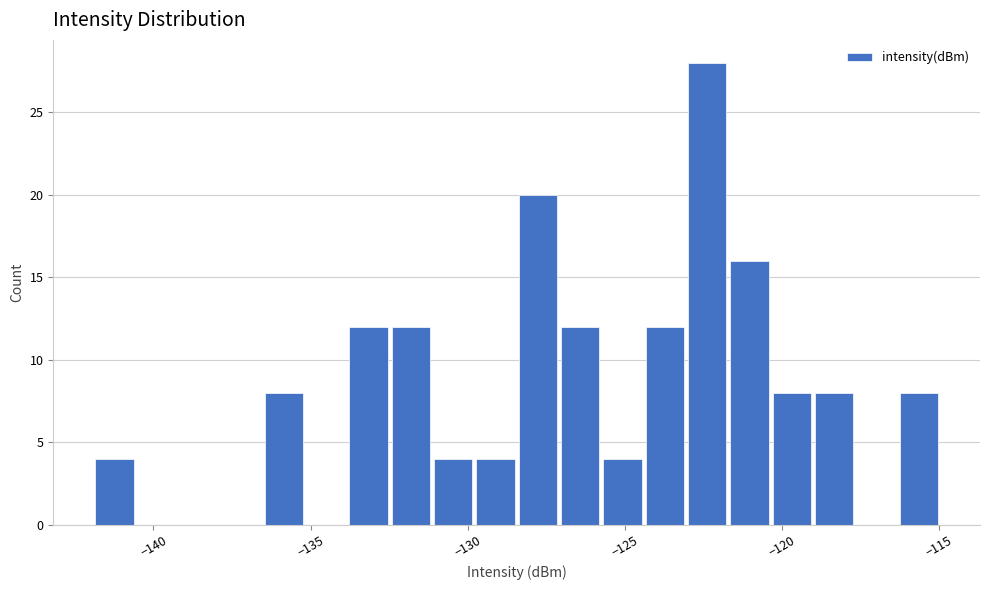

Read against the x-axis, roughly where is the centre of the tallest bar?

-122.5